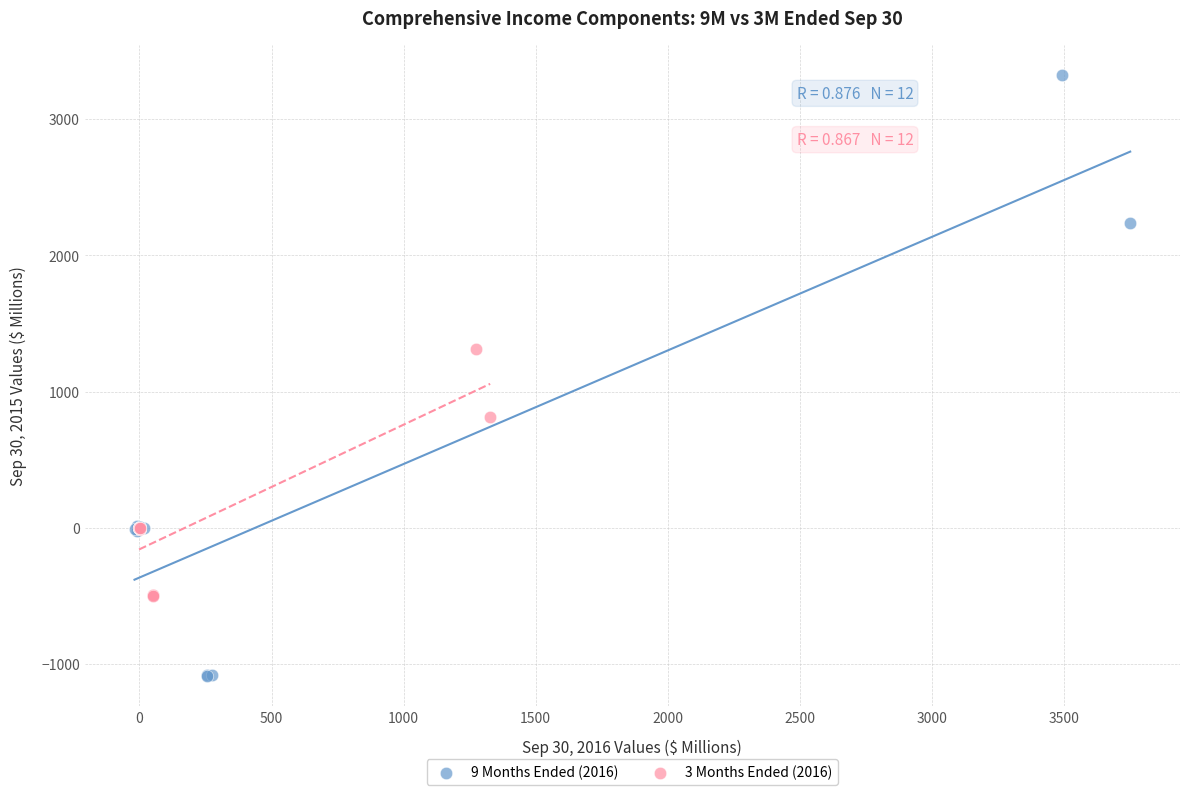

Which series has the largest Y range (max minus min)?

9 Months Ended (2016)